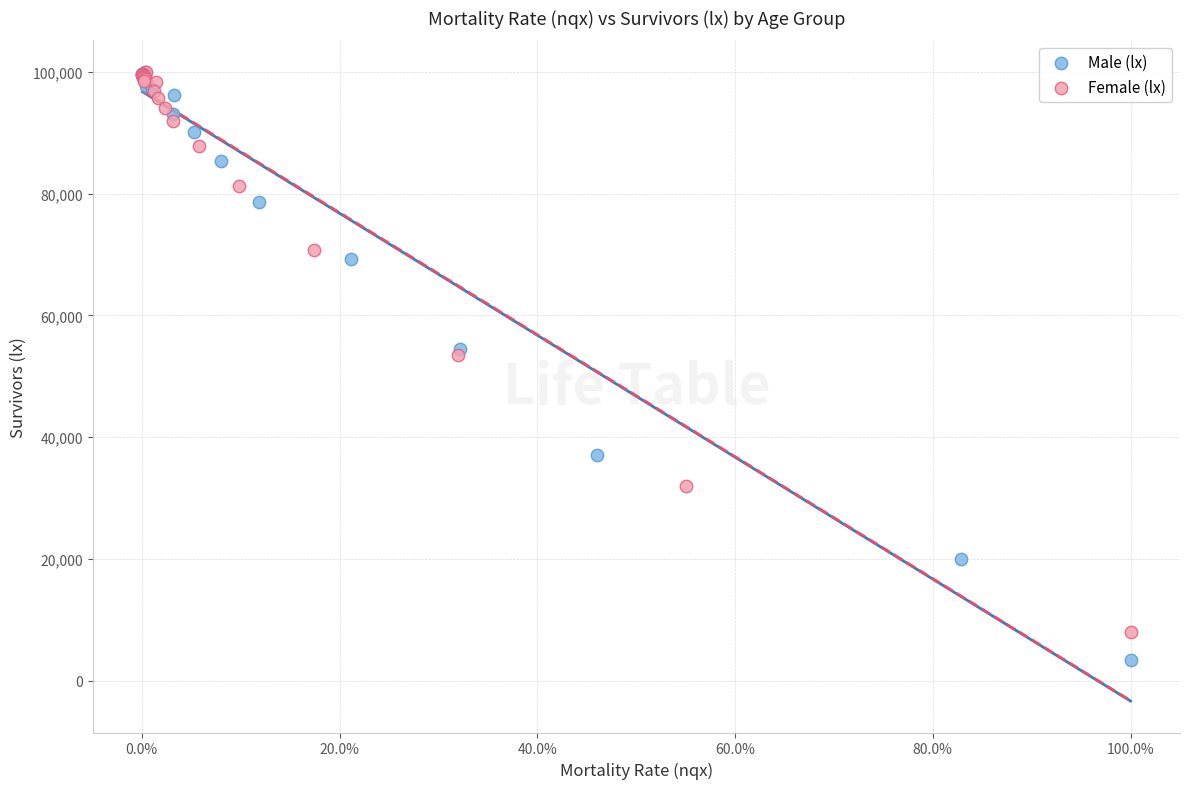

Which series has the largest Y range (max minus min)?

Male (lx)